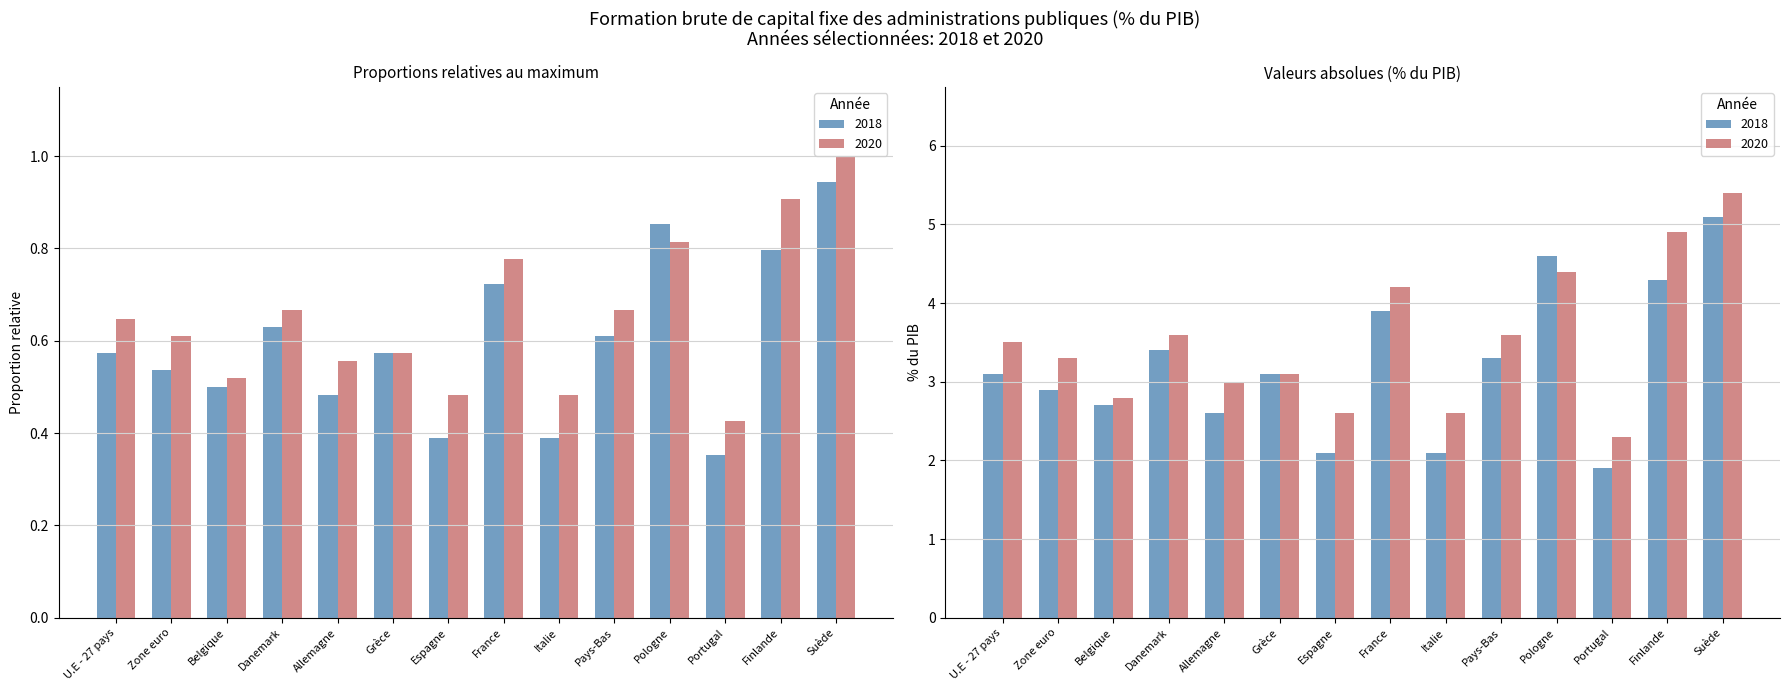

What is the label of the 14th bar from the right?

U.E - 27 pays